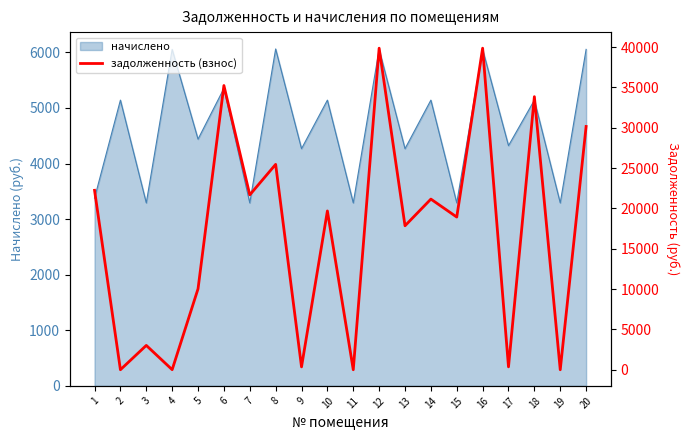

The chart shows a value of 66794.0 at 16. True or false?

False